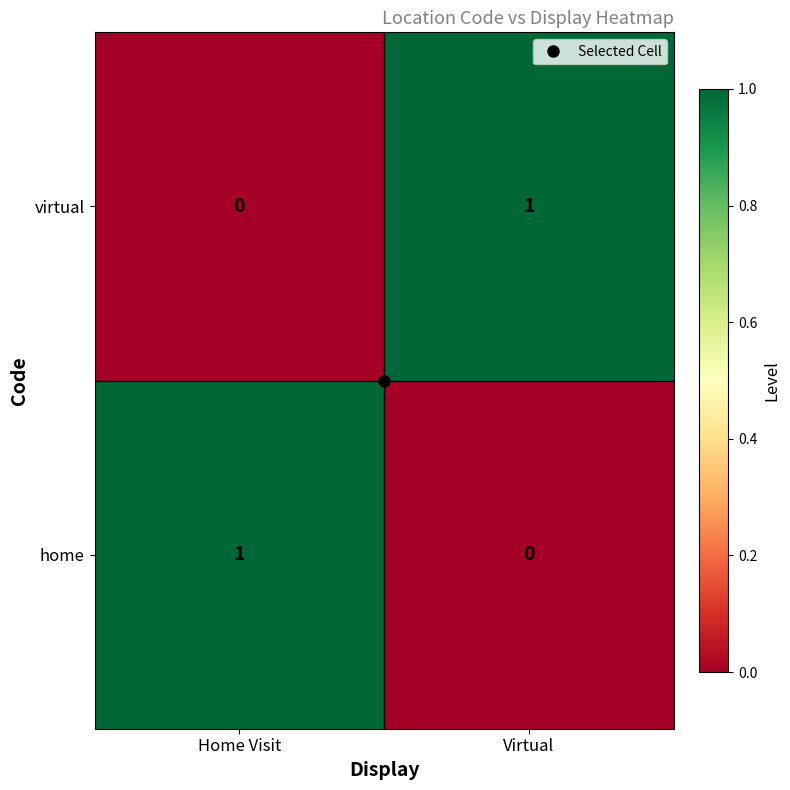

Is the value of virtual at Home Visit greater than the value of home at Home Visit?

No